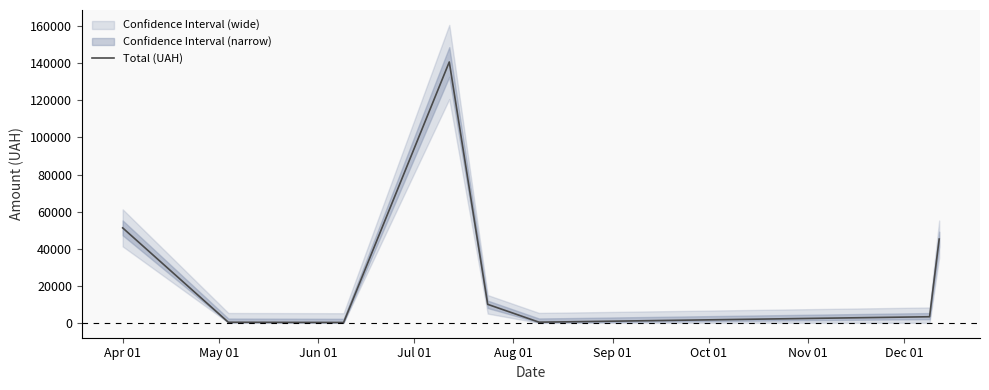

Does the chart display data point markers on the line(s)?

No